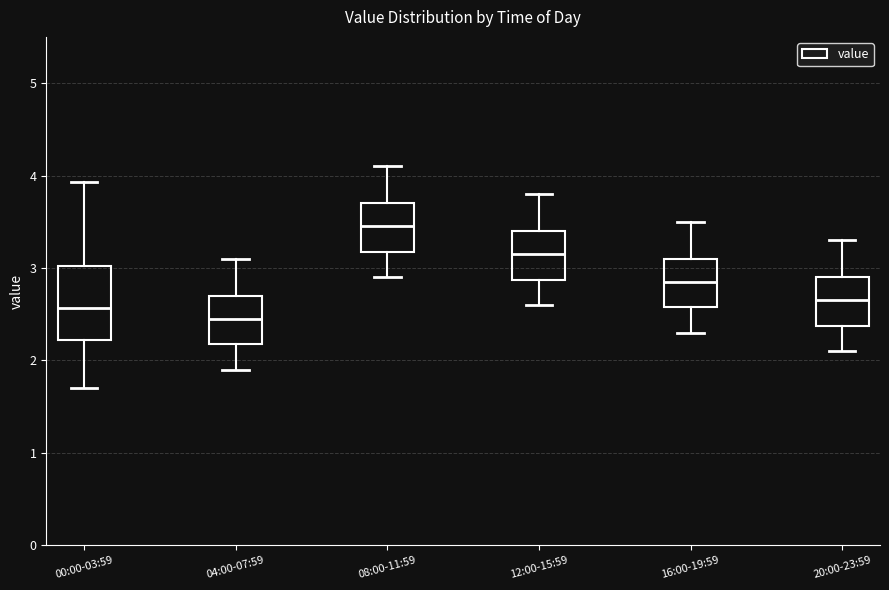

Reading left to right, transcribe this box plot: for each box, give where its median line is, the range the box spans, and where its two whiskers end, as read against the y-axis. The values are not printed on the chart, so give them approximately, as read against the axis.

00:00-03:59: median 2.6, box 2.2 to 3.0, whiskers 1.7 to 3.9
04:00-07:59: median 2.5, box 2.2 to 2.7, whiskers 1.9 to 3.1
08:00-11:59: median 3.5, box 3.2 to 3.7, whiskers 2.9 to 4.1
12:00-15:59: median 3.2, box 2.9 to 3.4, whiskers 2.6 to 3.8
16:00-19:59: median 2.9, box 2.6 to 3.1, whiskers 2.3 to 3.5
20:00-23:59: median 2.7, box 2.4 to 2.9, whiskers 2.1 to 3.3